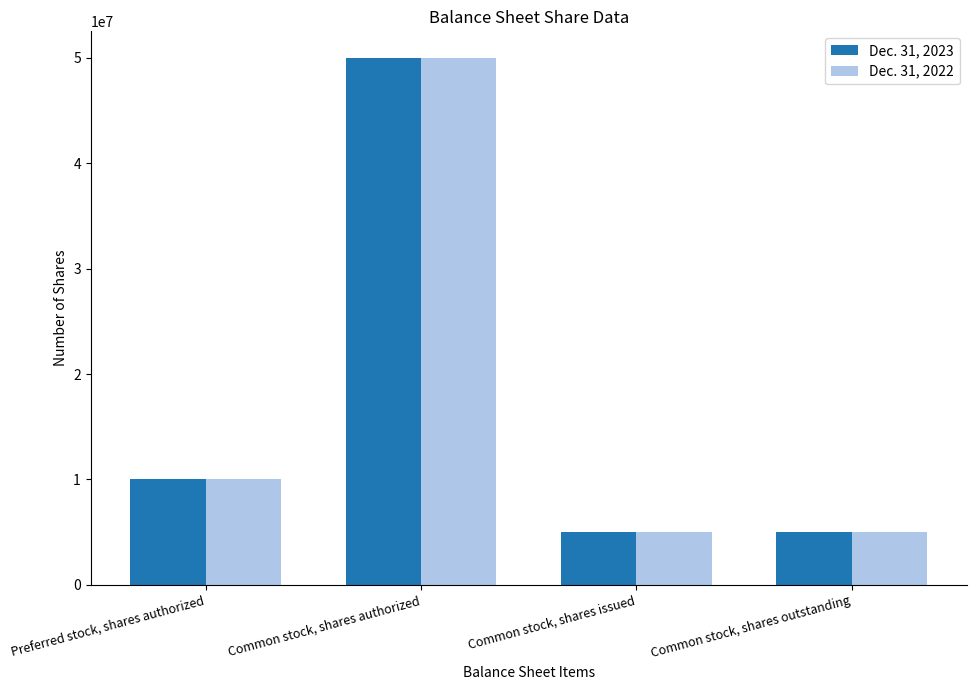

Reading left to right, list all the values displayed in this chart.

Dec. 31, 2023: Preferred stock, shares authorized=10000000	Common stock, shares authorized=50000000	Common stock, shares issued=5000000	Common stock, shares outstanding=5000000
Dec. 31, 2022: Preferred stock, shares authorized=10000000	Common stock, shares authorized=50000000	Common stock, shares issued=5000000	Common stock, shares outstanding=5000000